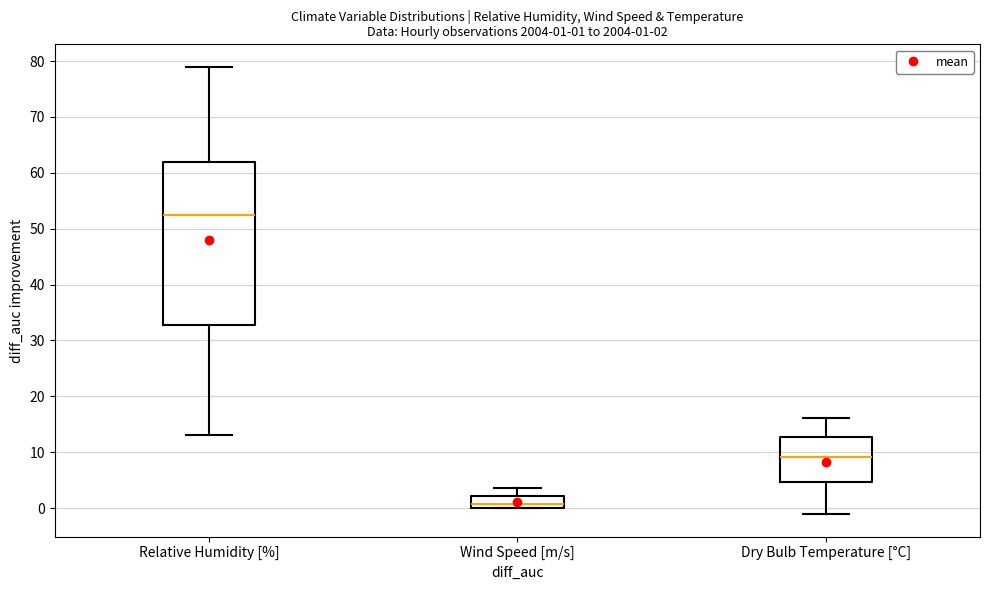

Which box's median line is the highest?

Relative Humidity [%]